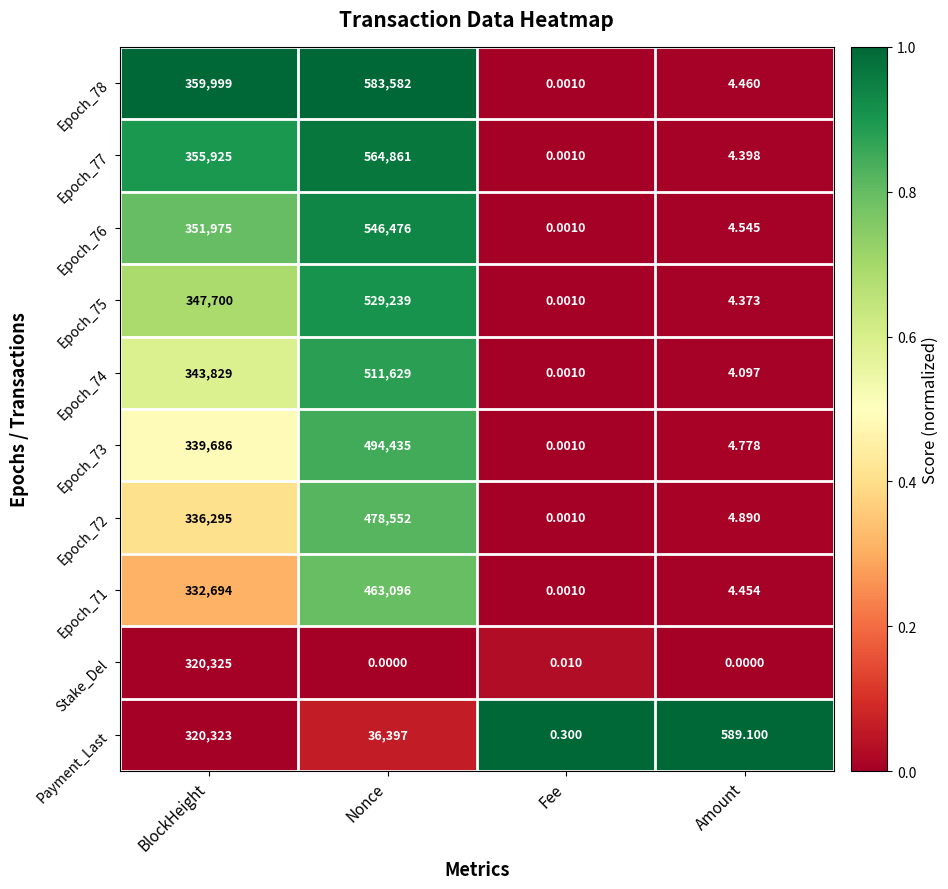

At which category does the chart reach its peak across all series?

Nonce